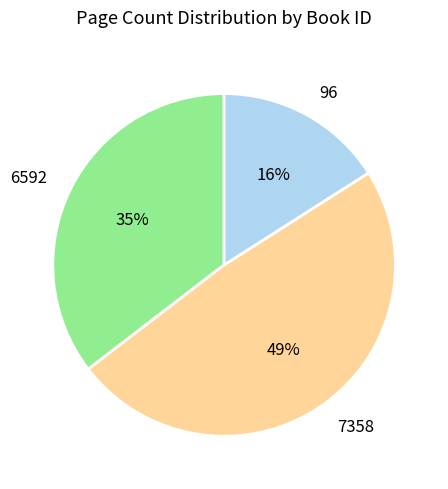

Which category has the smallest portion of the pie?

96